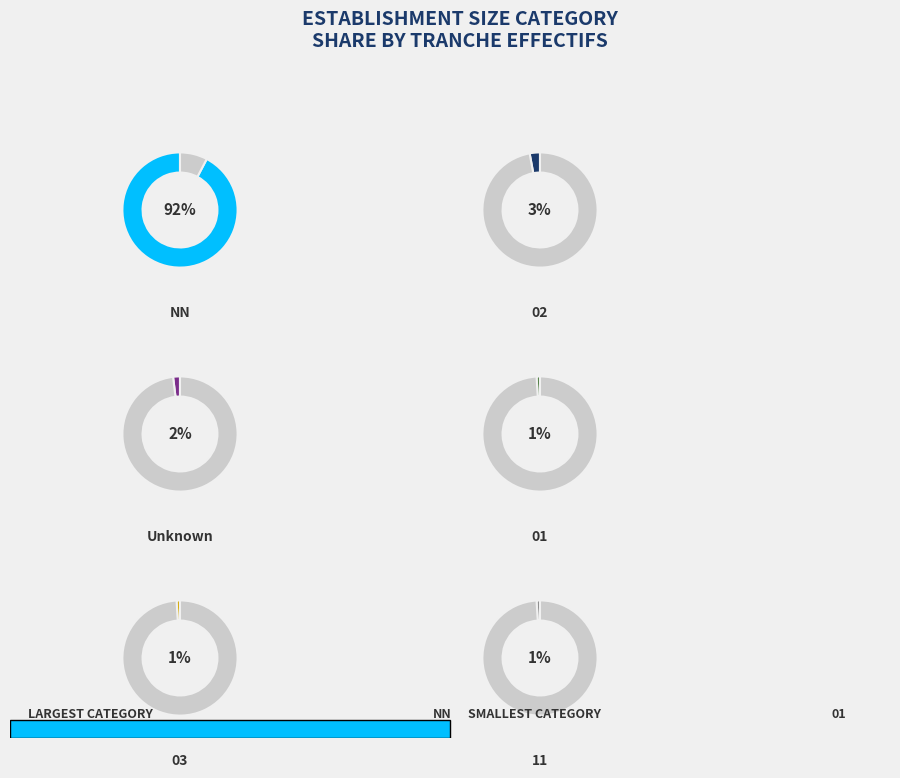

What is the largest slice in the pie chart?

NN